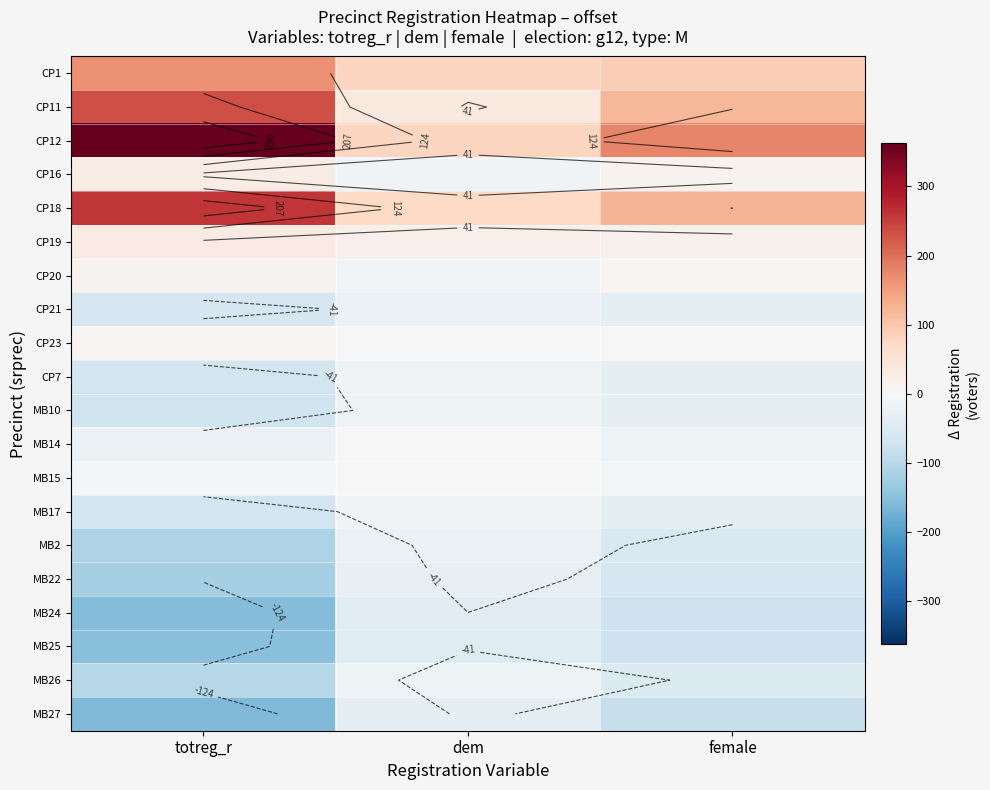

List the labels in order of CP20 value, largest first.

totreg_r, female, dem